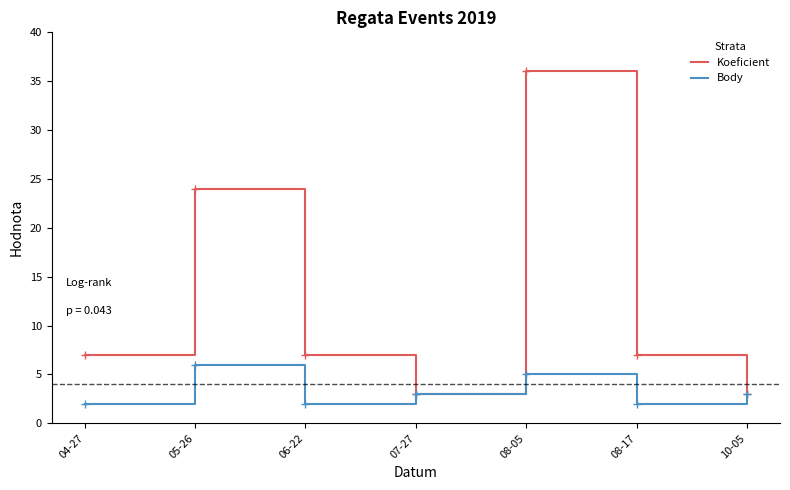

Rank the series by their maximum value, from lowest to highest.

Body, Koeficient